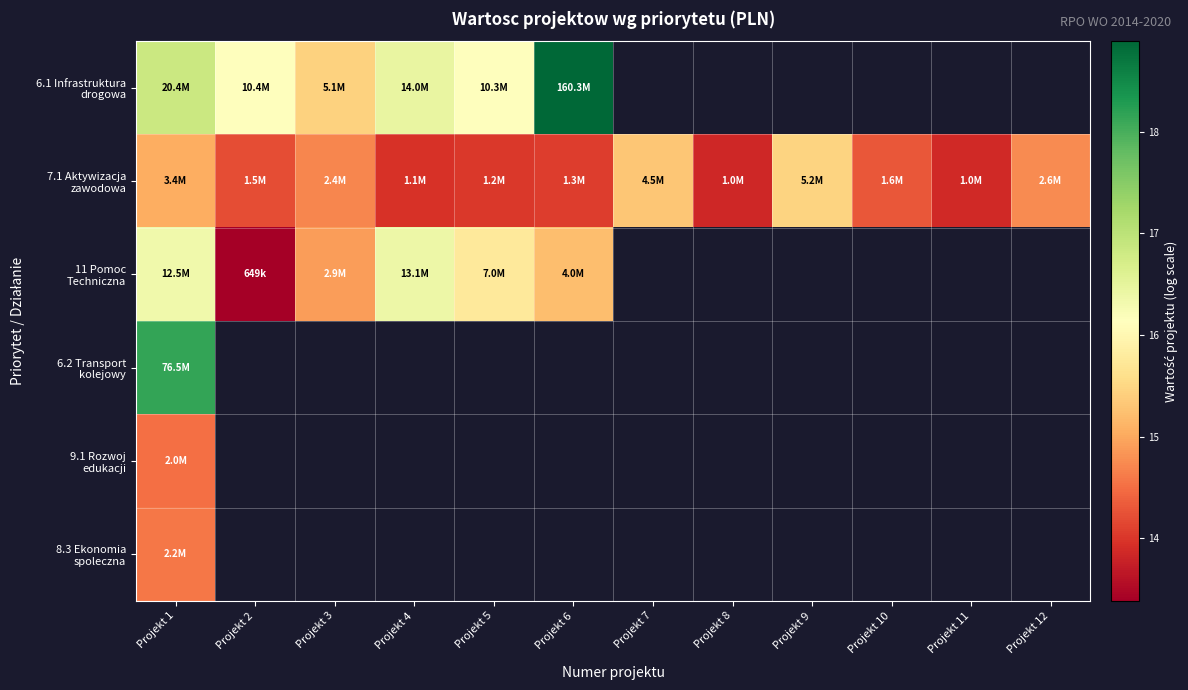

Between Projekt 5 and Projekt 11, which series saw the biggest shift?

7.1 Aktywizacja zawodowa